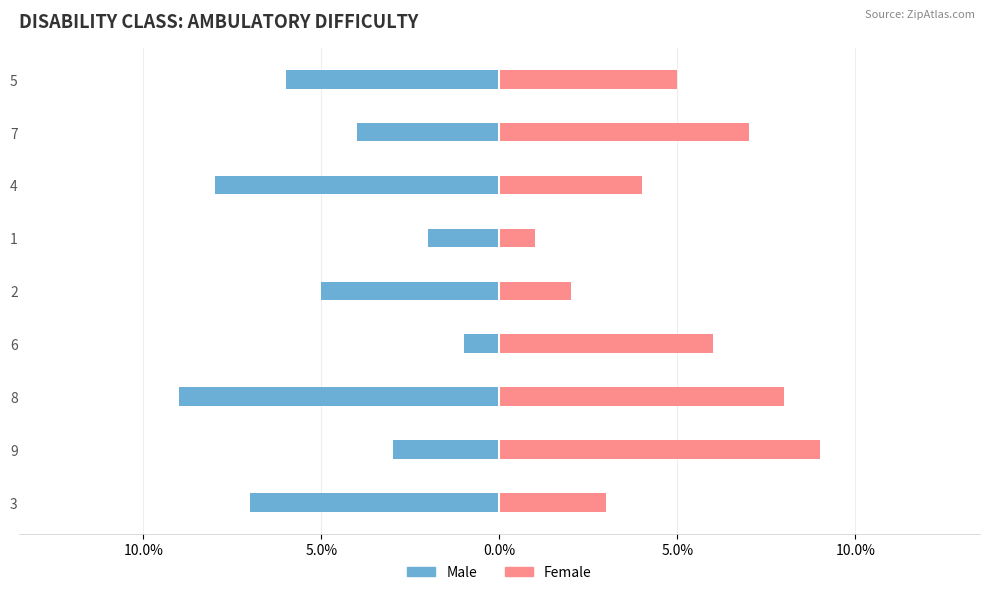

What is the lowest value of the col_2 series?

1